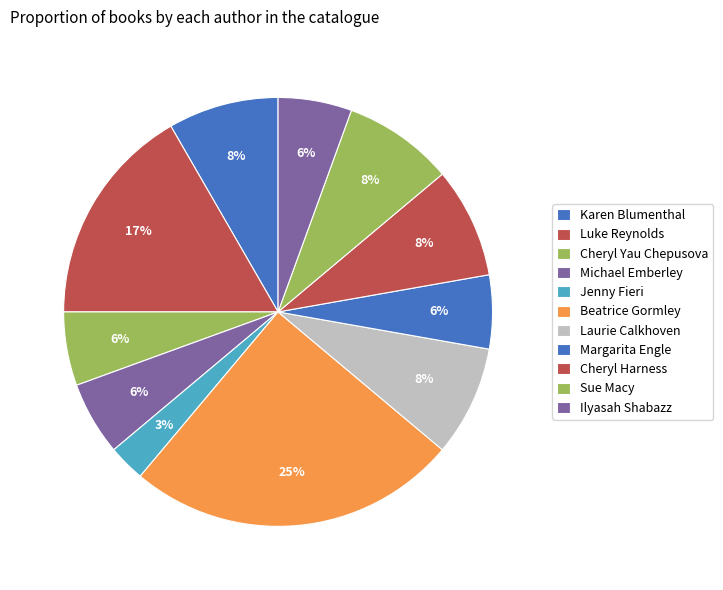

How many slices are in this pie chart?

11